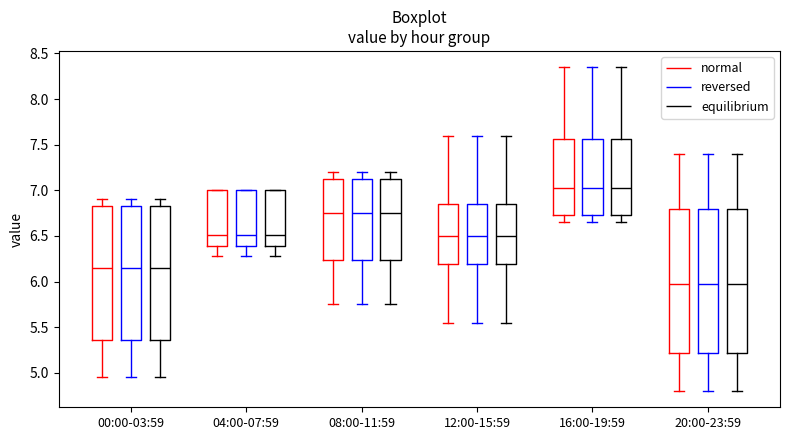

Where is the upper edge of the box for 08:00-11:59 (equilibrium) on the y-axis? The values are not printed on the chart, so give them approximately, as read against the axis.

7.15